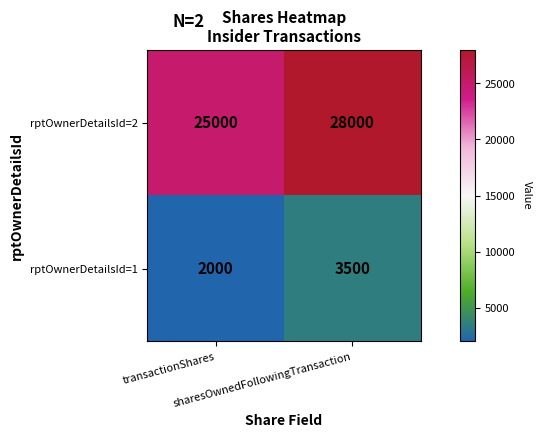

What is the smallest value displayed?

2000